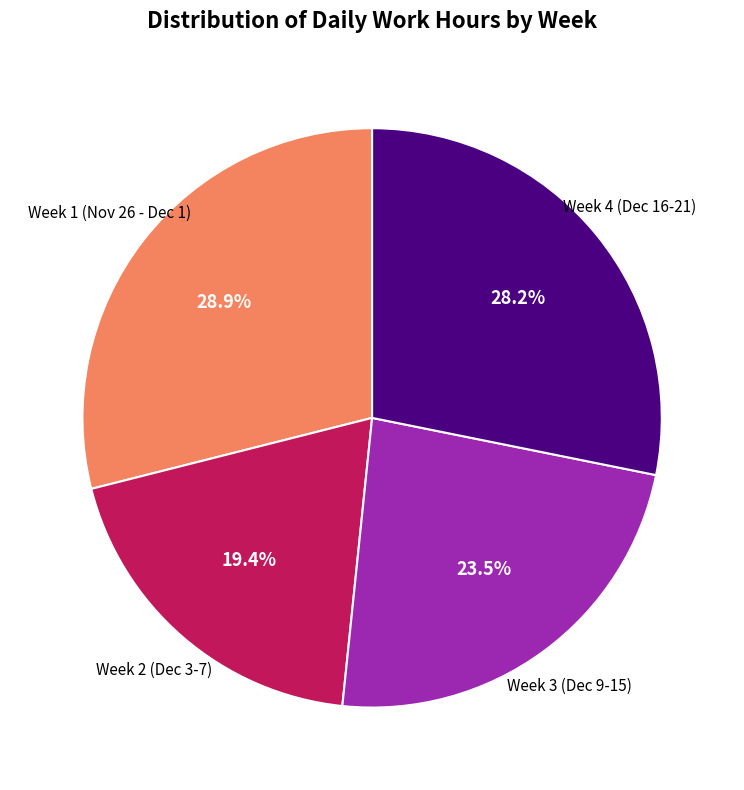

Is there any slice that represents more than half of the pie?

No